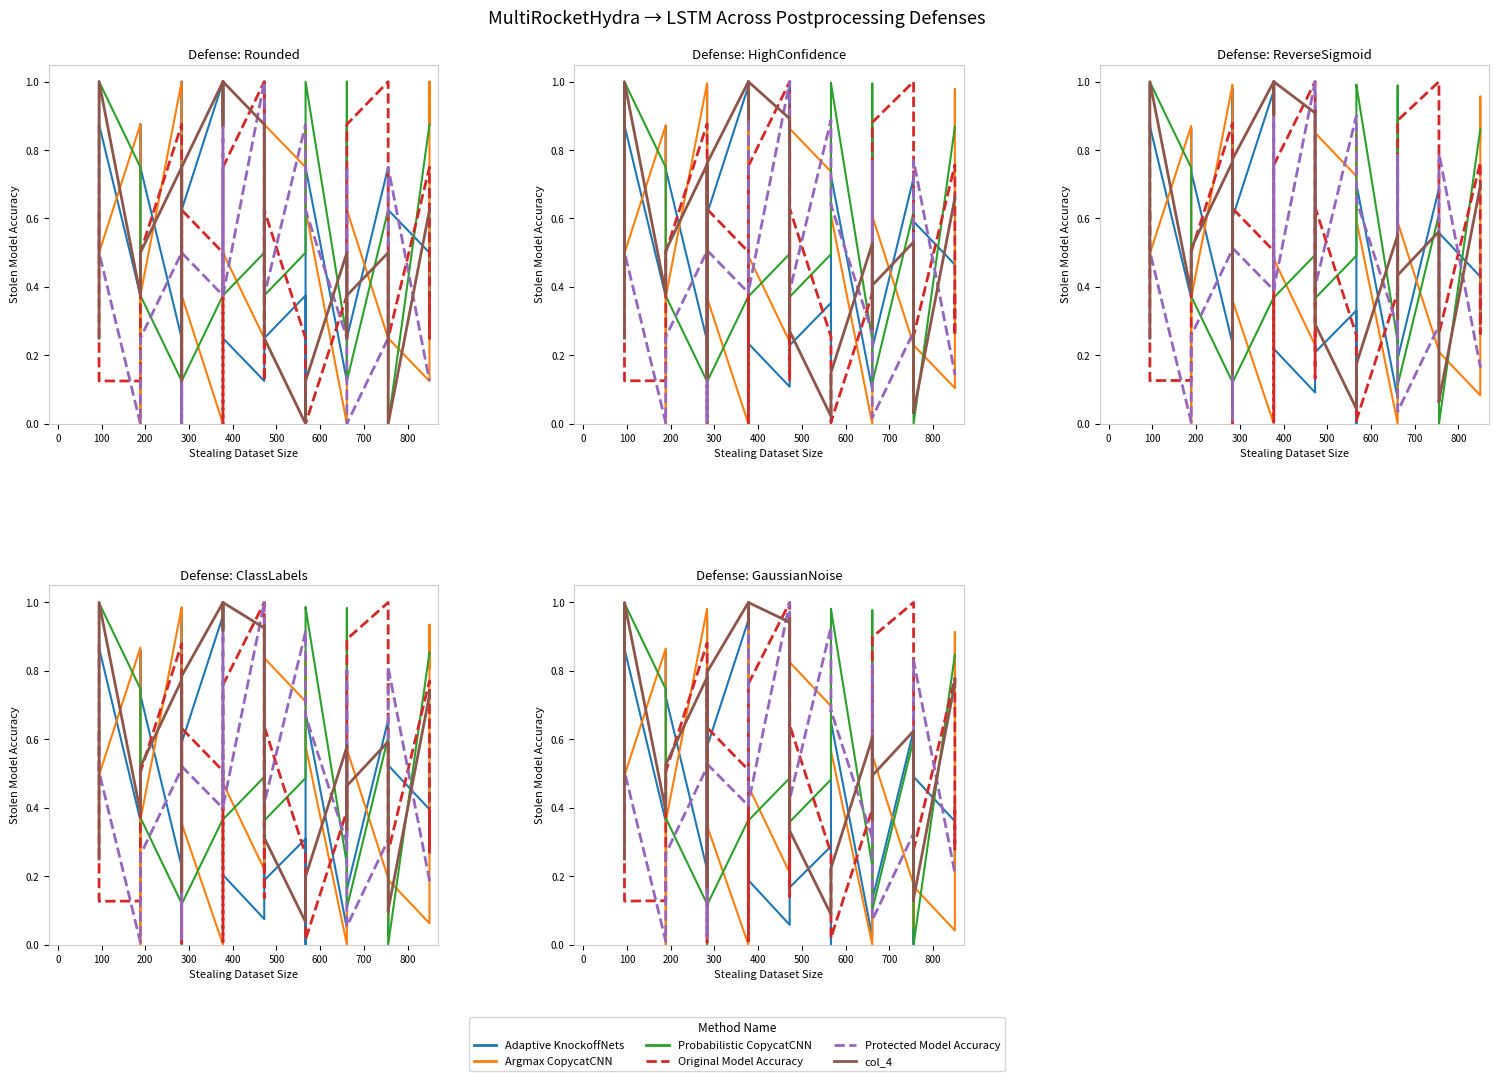

What is the difference between the second highest and minimum values in the Original Model Accuracy series?

1.0